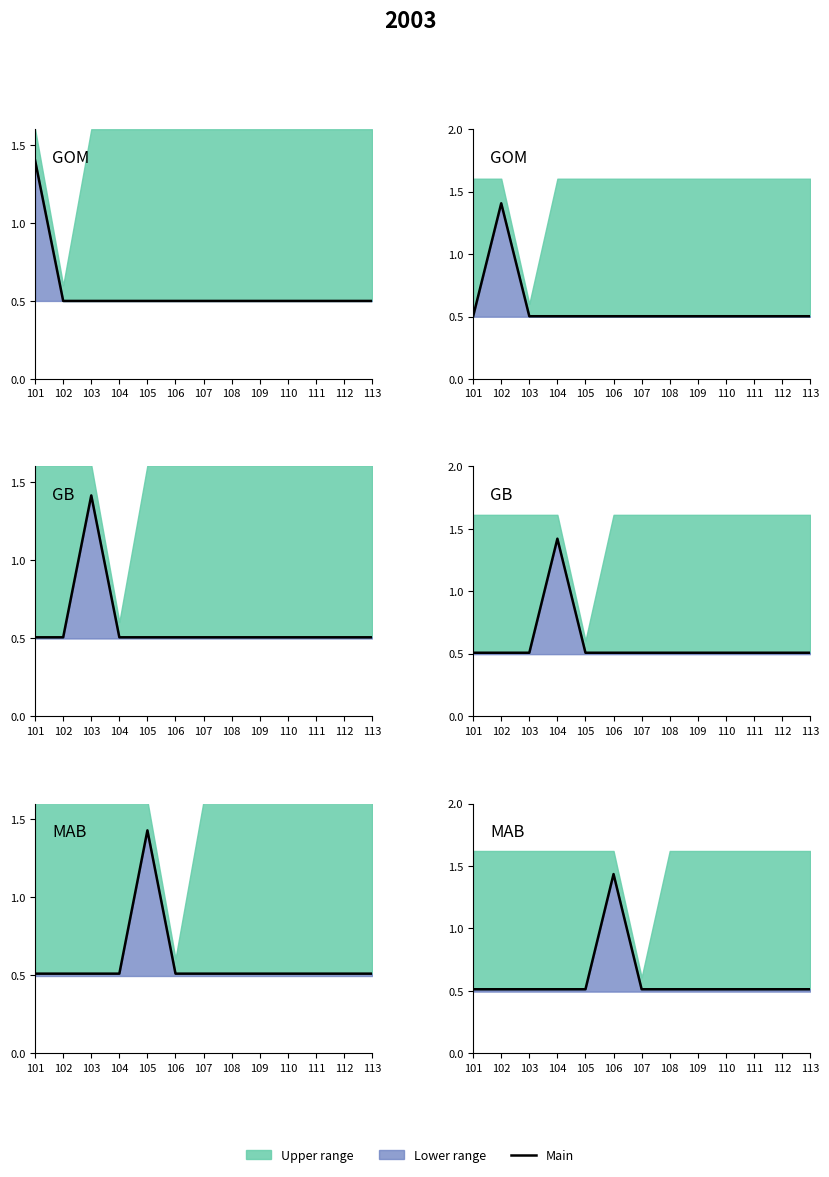

The value at 105 is 0.5. True or false?

True